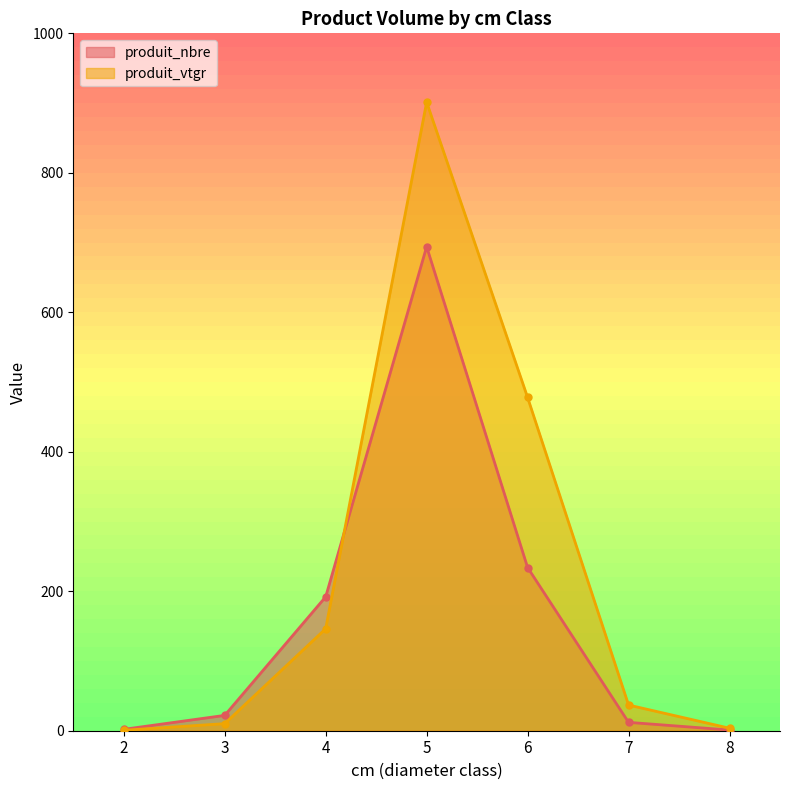

True or false: produit_vtgr and produit_nbre intersect in this chart.

True